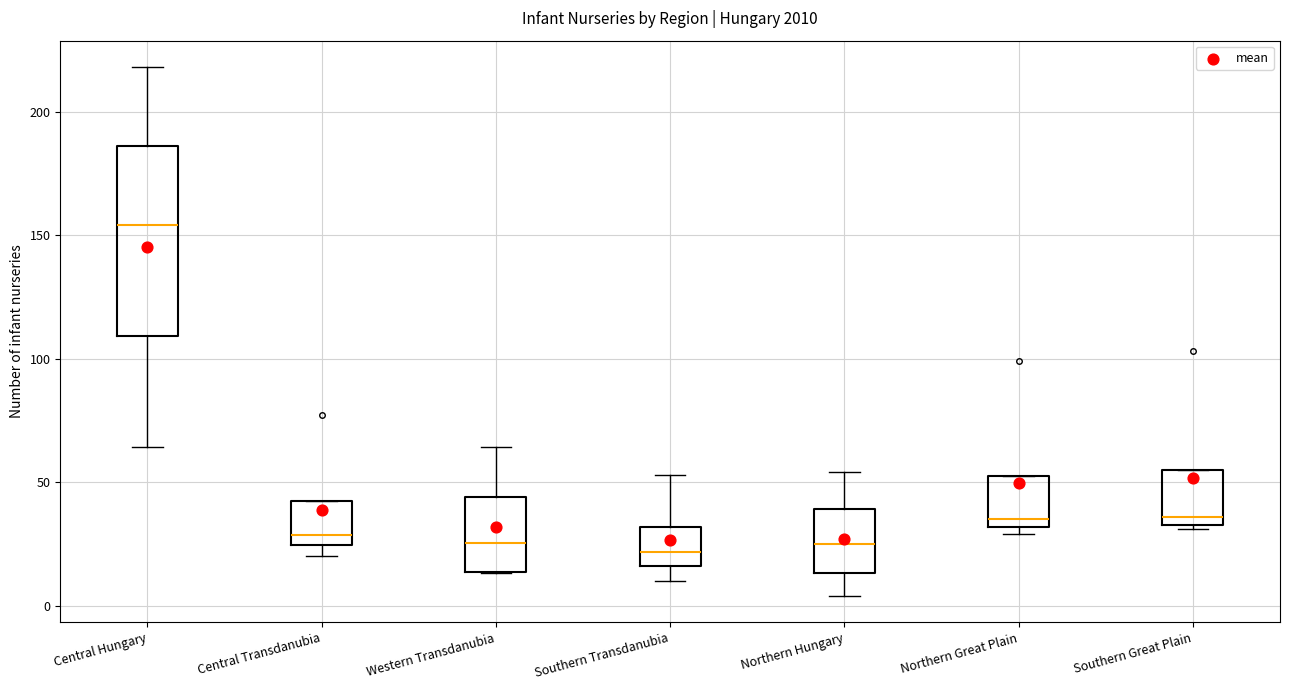

Which box's median line is the highest?

Central Hungary